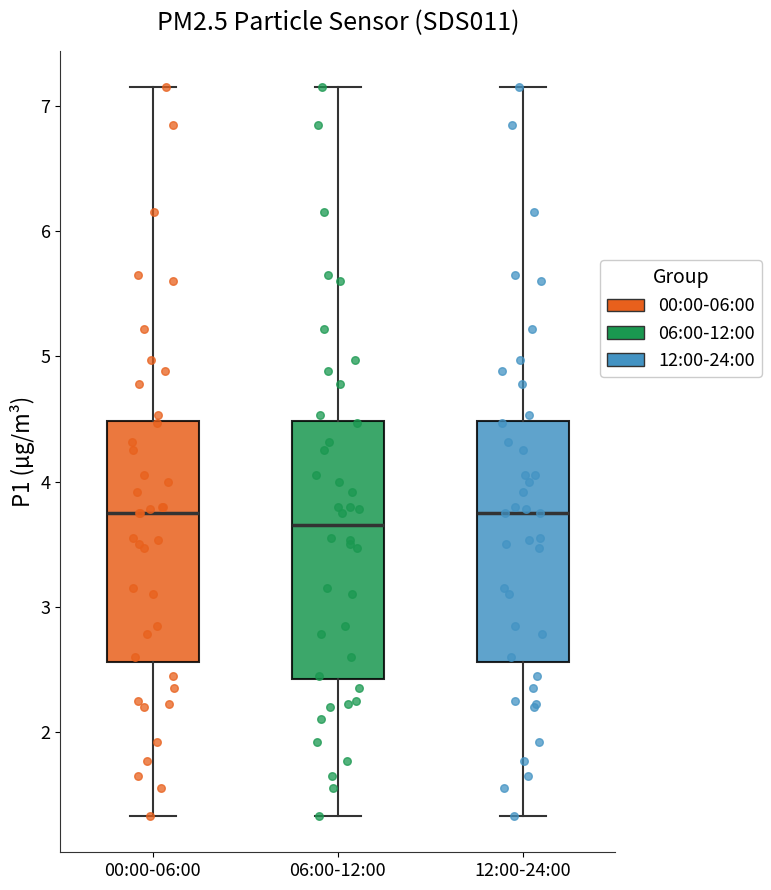

Reading left to right, transcribe this box plot: for each box, give where its median line is, the range the box spans, and where its two whiskers end, as read against the y-axis. The values are not printed on the chart, so give them approximately, as read against the axis.

00:00-06:00: median 3.8, box 2.6 to 4.5, whiskers 1.3 to 7.2
06:00-12:00: median 3.7, box 2.4 to 4.5, whiskers 1.3 to 7.2
12:00-24:00: median 3.8, box 2.6 to 4.5, whiskers 1.3 to 7.2